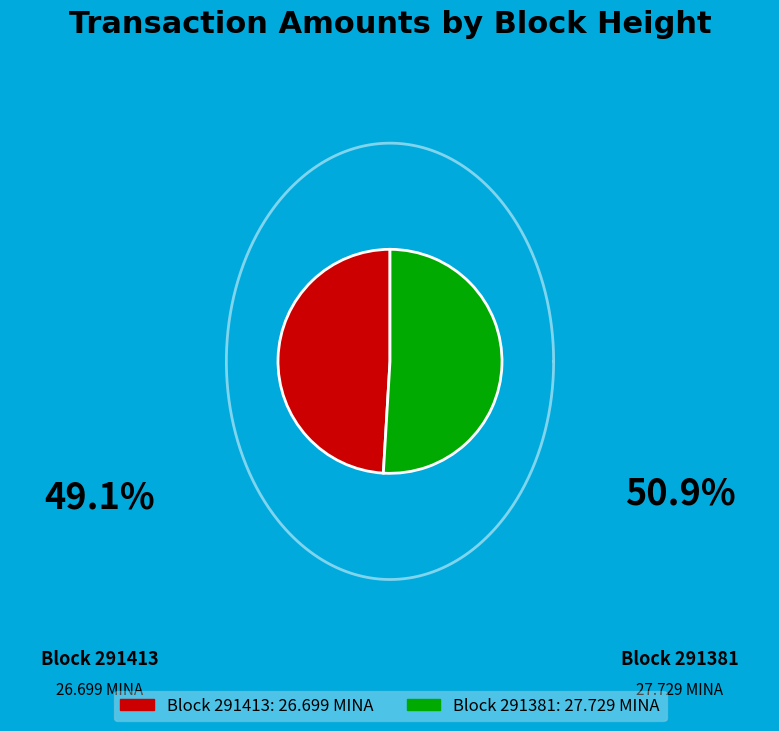

What is the smallest slice in the pie chart?

291413